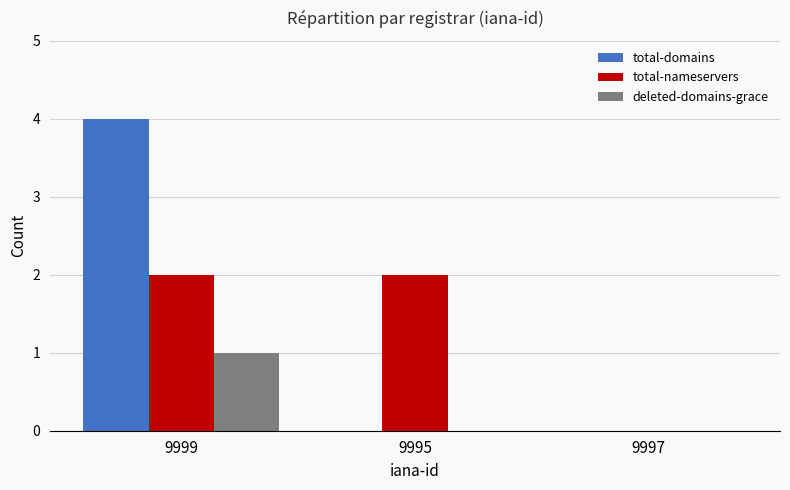

At which label does deleted-domains-grace reach its peak?

9999